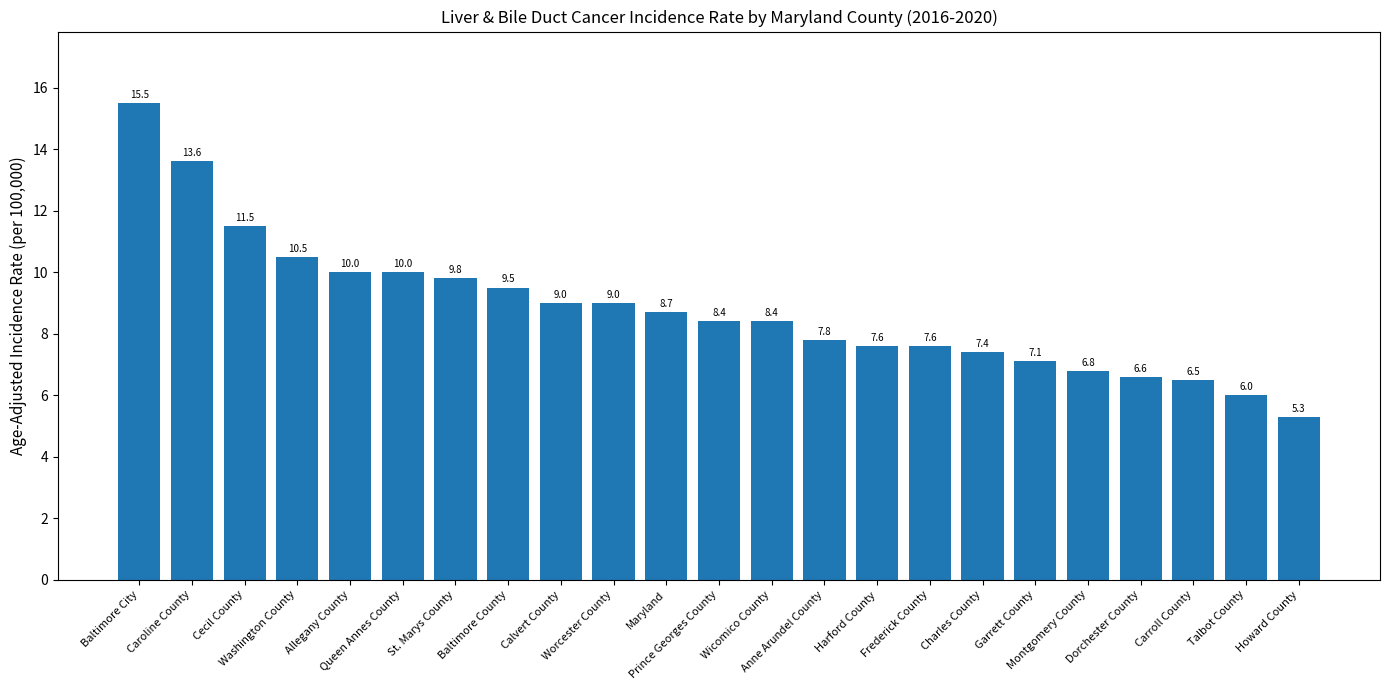

Reading left to right, extract all data points from this chart.

Baltimore City=15.5	Caroline County=13.6	Cecil County=11.5	Washington County=10.5	Allegany County=10.0	Queen Annes County=10.0	St. Marys County=9.8	Baltimore County=9.5	Calvert County=9.0	Worcester County=9.0	Maryland=8.7	Prince Georges County=8.4	Wicomico County=8.4	Anne Arundel County=7.8	Harford County=7.6	Frederick County=7.6	Charles County=7.4	Garrett County=7.1	Montgomery County=6.8	Dorchester County=6.6	Carroll County=6.5	Talbot County=6.0	Howard County=5.3